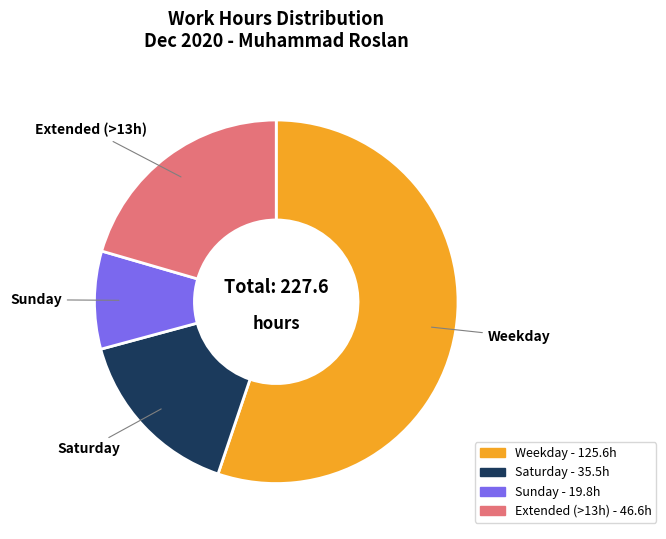

How many slices are in this pie chart?

4